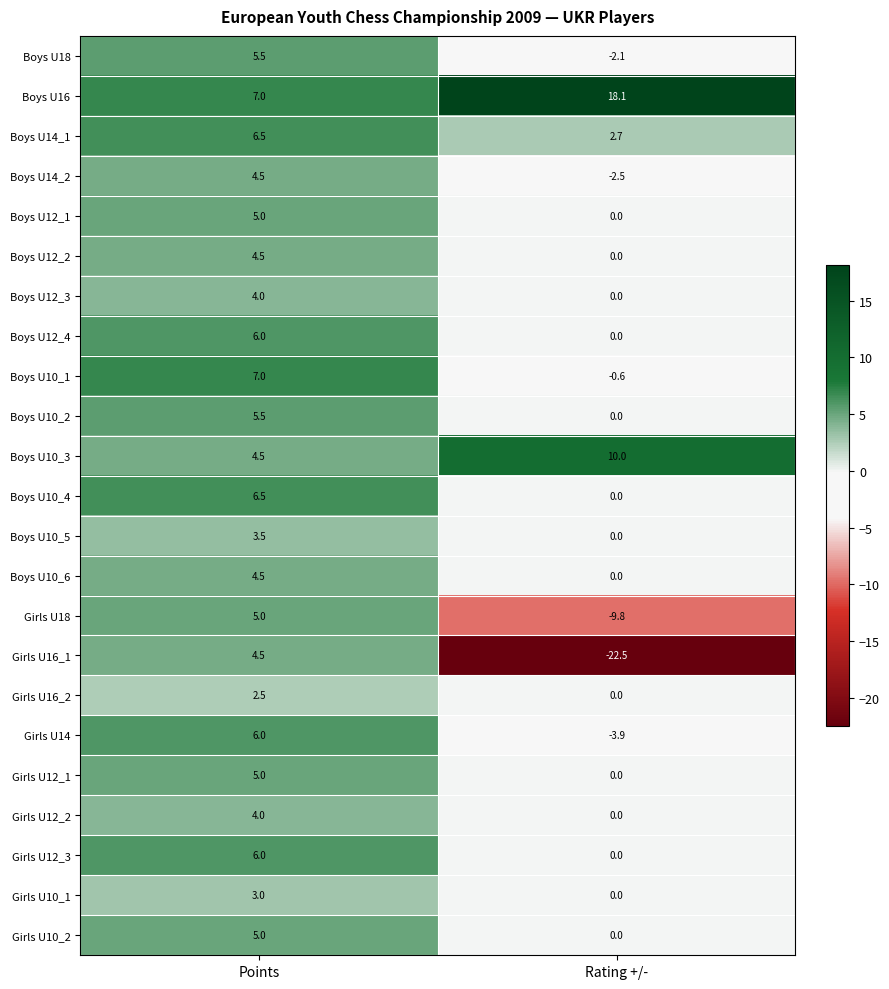

What is the difference between the maximum and minimum values in the Boys U18 series?

7.6